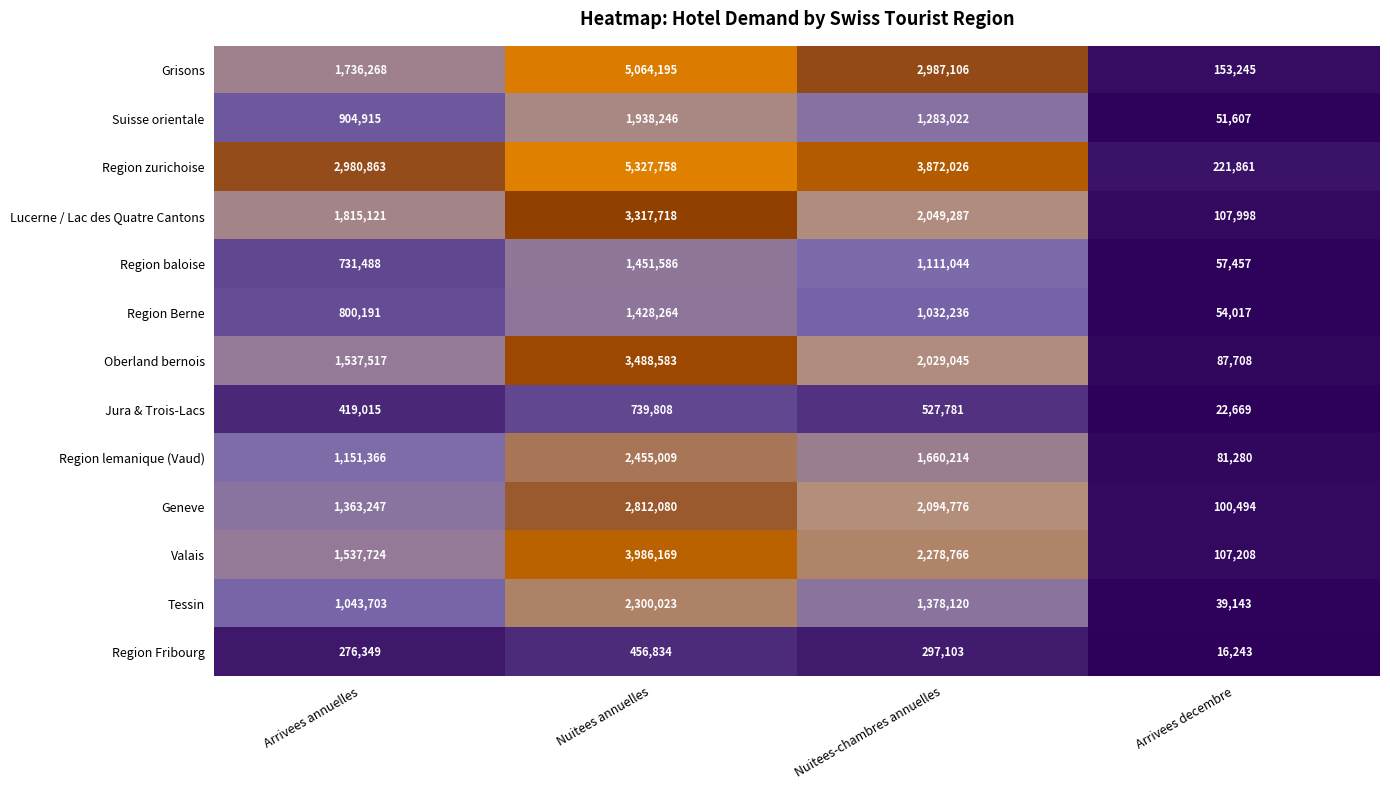

At which category is the sum across all series the highest?

Nuitees annuelles